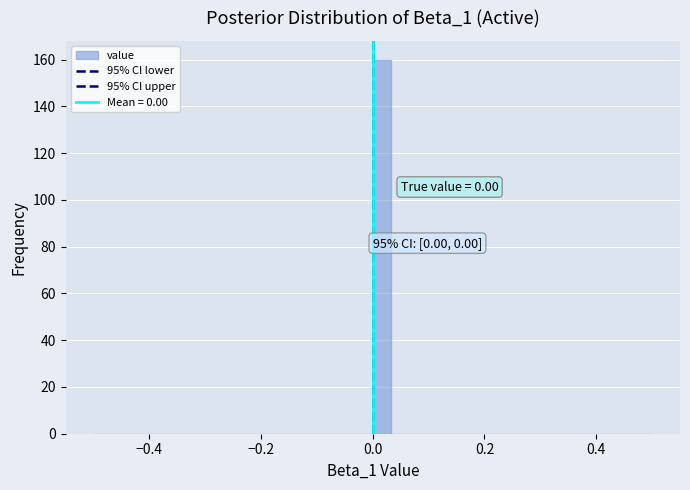

Around what value on the x-axis is the tallest bar? Give the approximate position of its centre, as read against the axis.

0.02